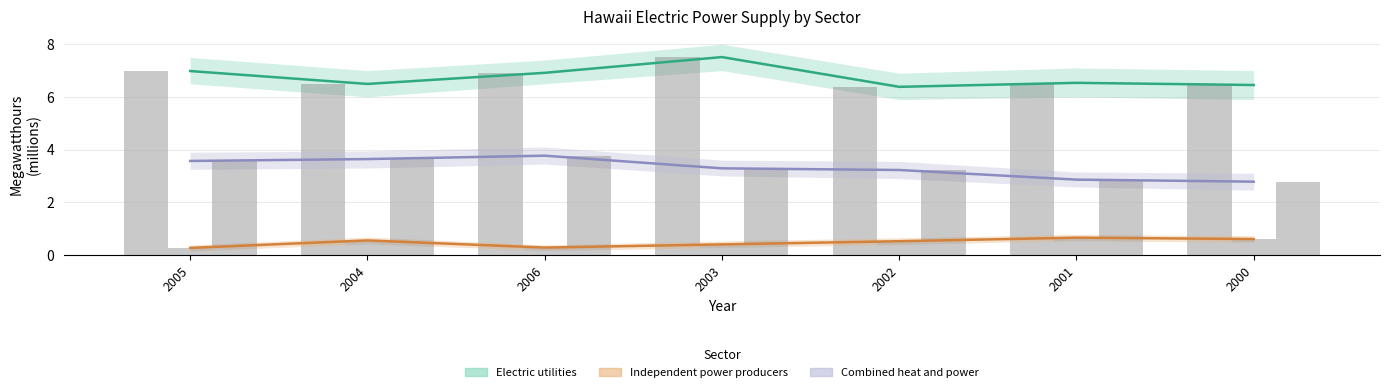

At which category is the sum across all series the highest?

2003